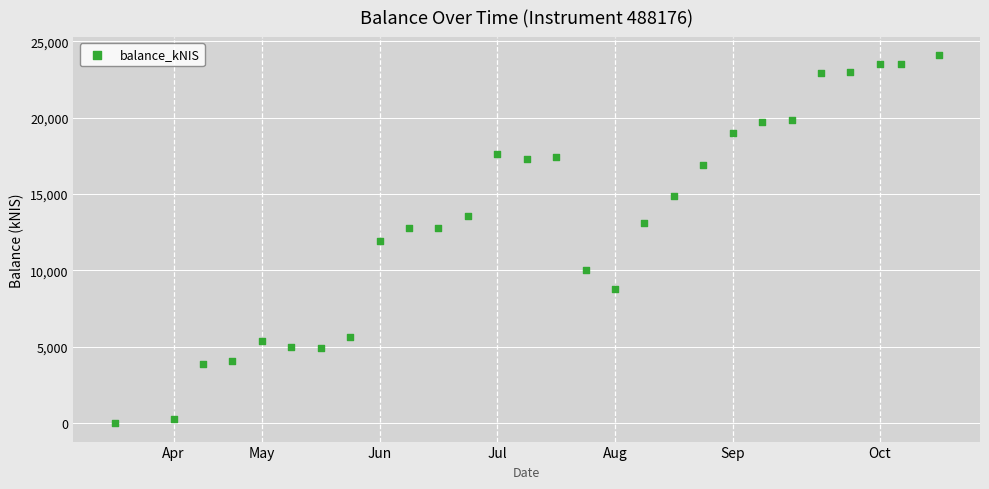

What is the range of X values (max minus min)?

196.0